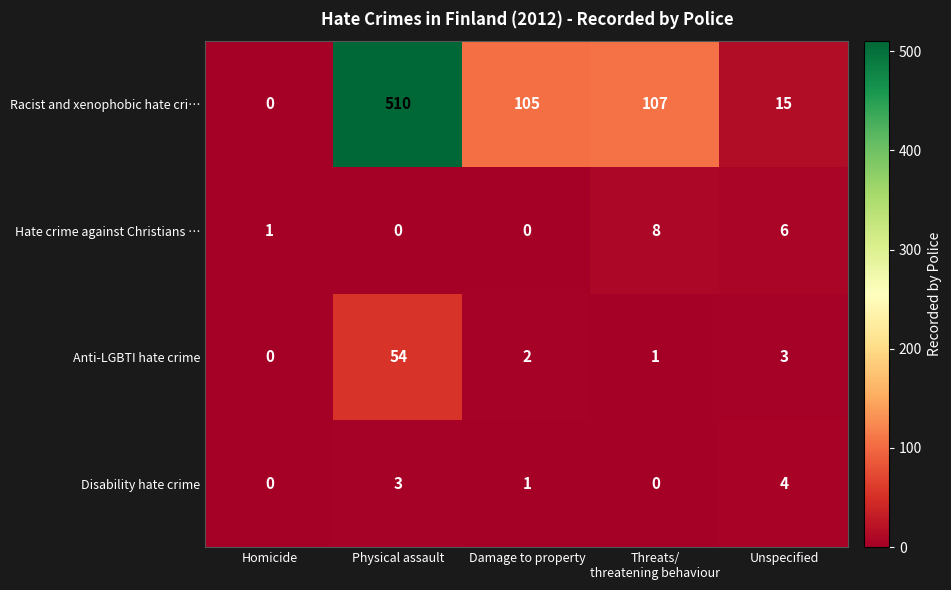

Which label corresponds to the largest value in the chart?

Physical assault